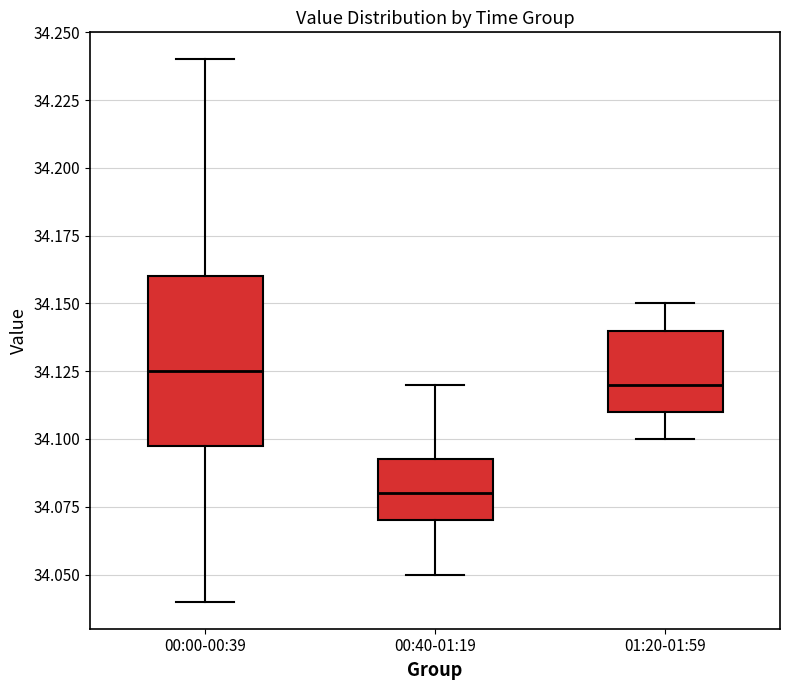

Which box's median line is the lowest?

00:40-01:19